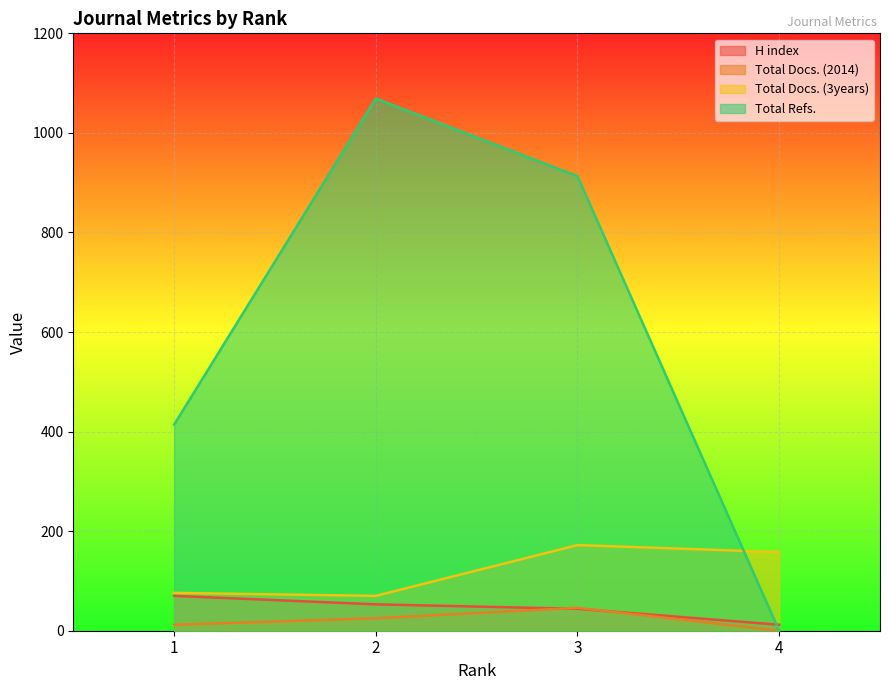

What is the average value of the Total Docs. (3years) series?

119